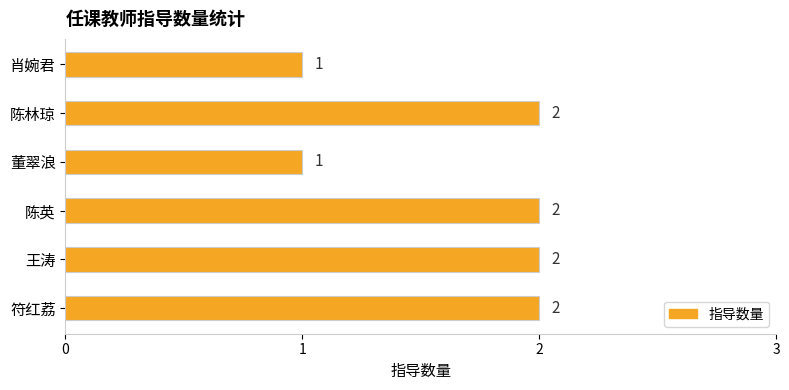

Approximately how many times larger is the value at 符红荔 compared to 王涛?

1.0